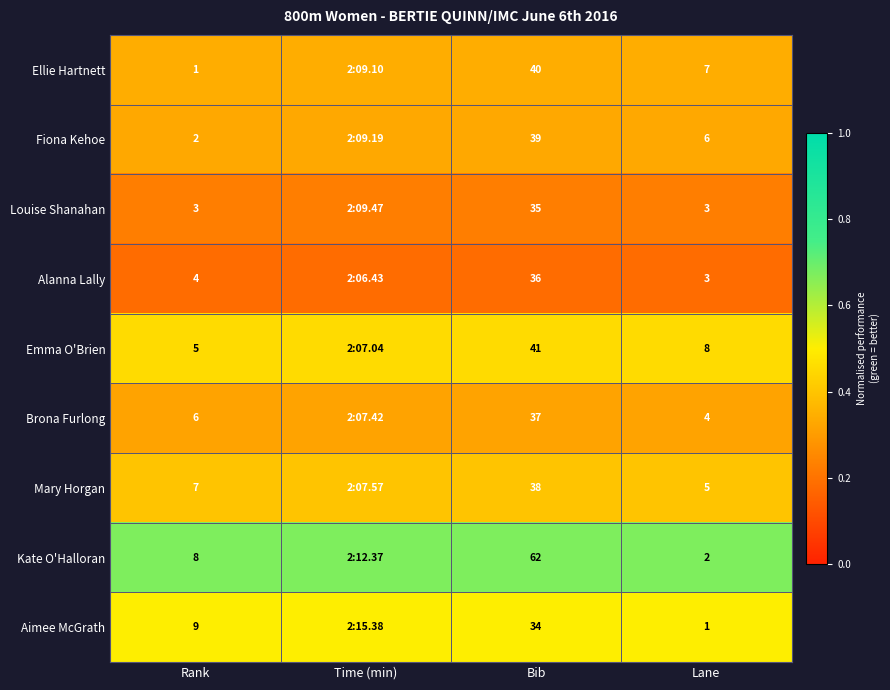

What is the minimum value shown in the chart?

0.2